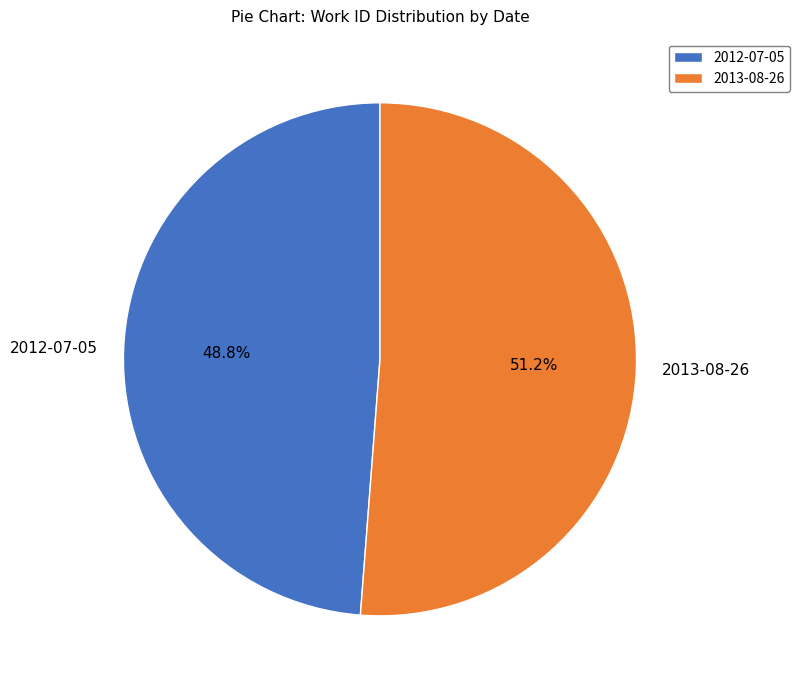

What is the ratio of the value at 2013-08-26 to the value at 2012-07-05?

1.0